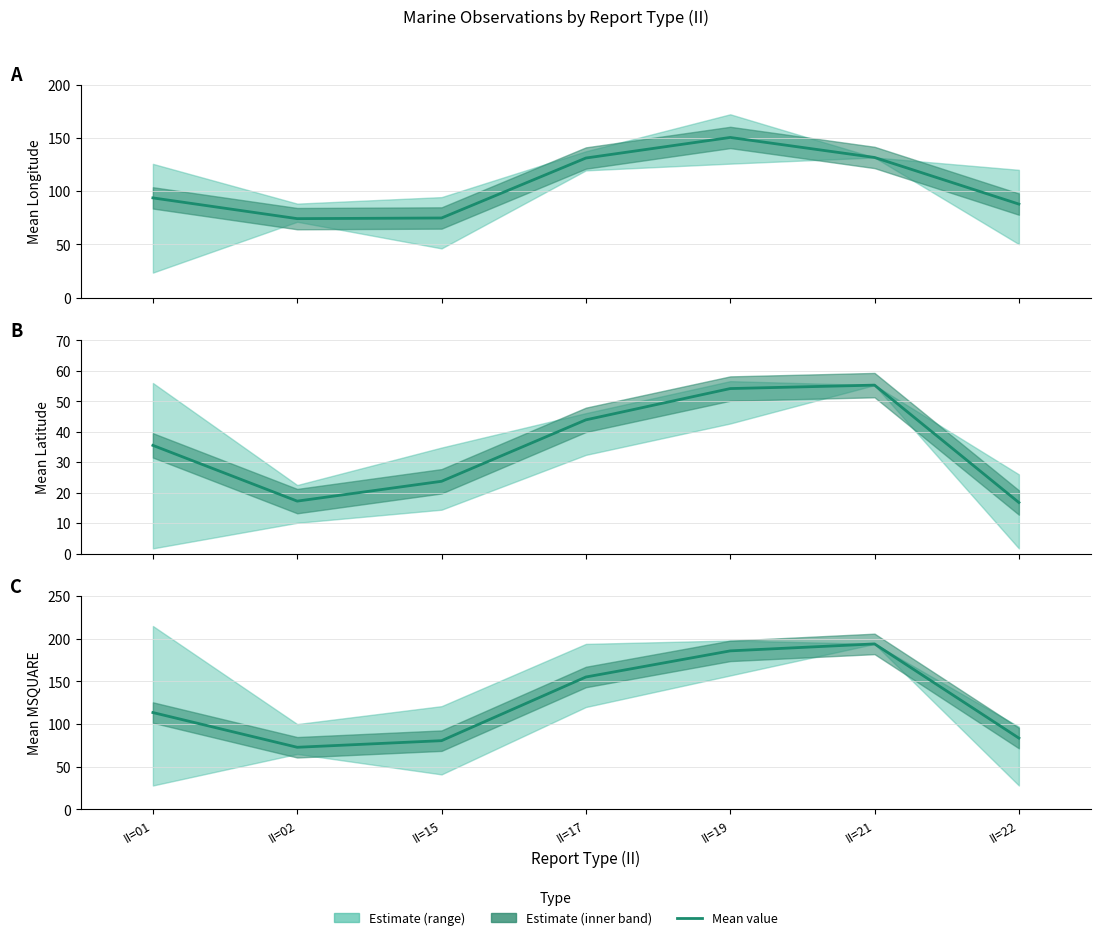

List the series in order of their overall mean, lowest first.

Mean Latitude, Mean Longitude, Mean MSQUARE